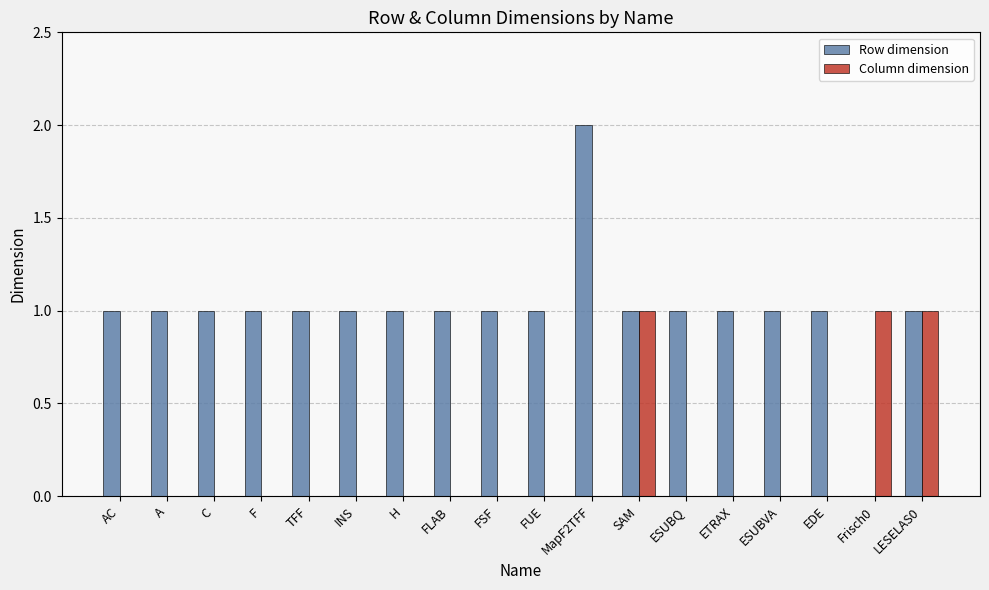

Is it true that Row dimension equals 1 at ETRAX?

True